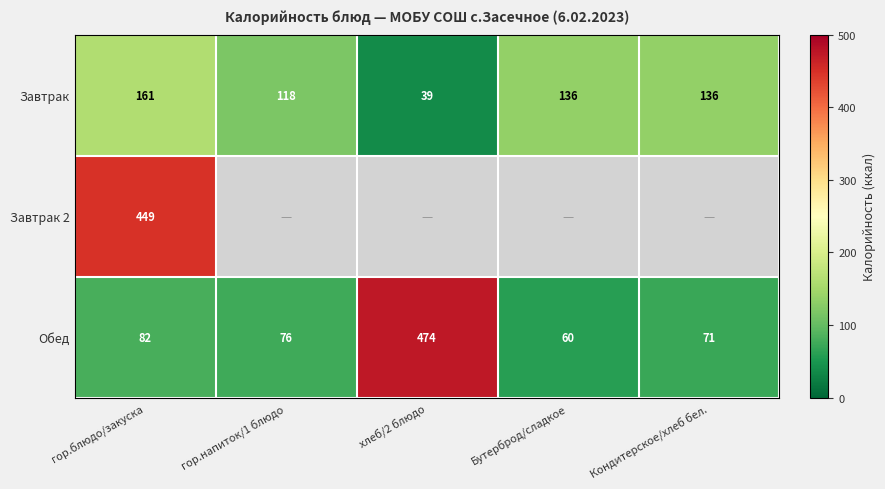

What is the spread (max minus min) of values at гор.блюдо/закуска?

367